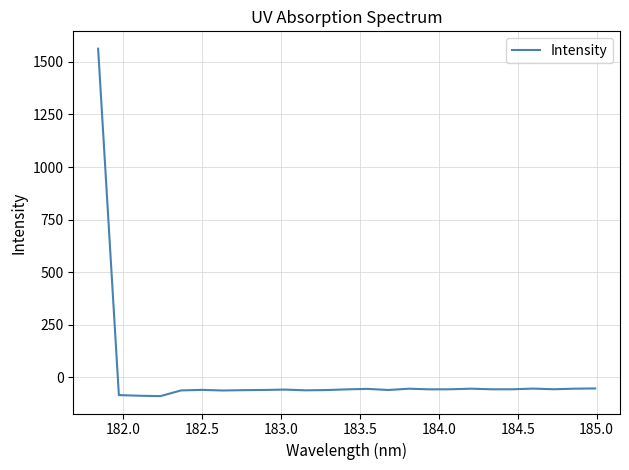

What is the minimum value shown in the chart?

-89.6